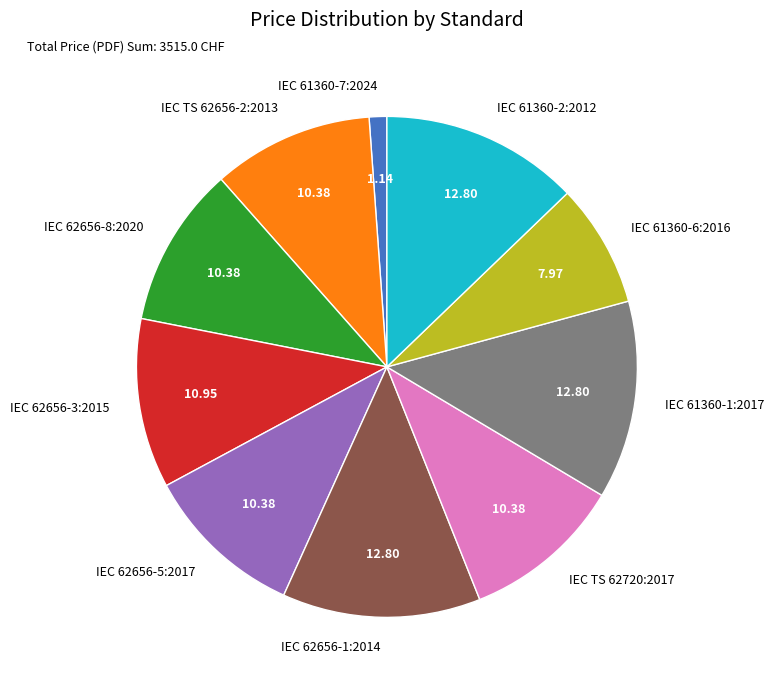

Is the sum of IEC 62656-8:2020 and IEC TS 62656-2:2013 greater than half?

No